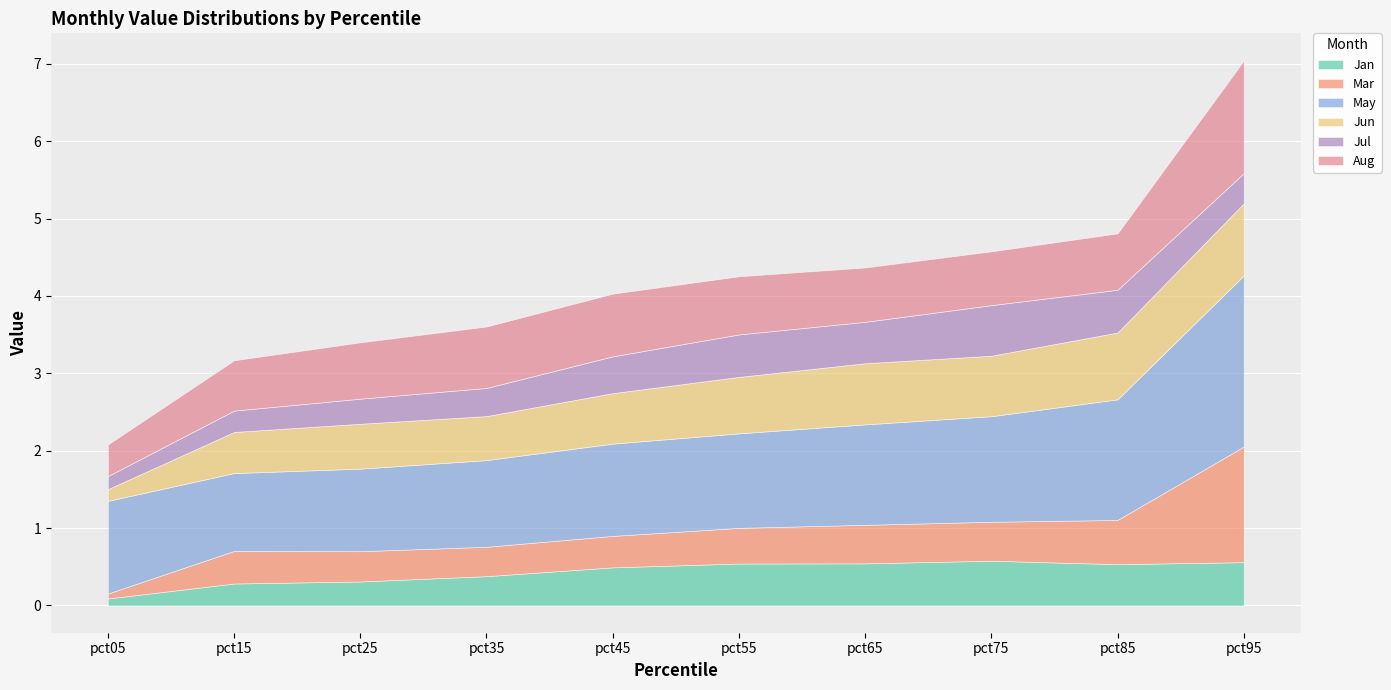

How many interior local valleys does the Jun series have?

2